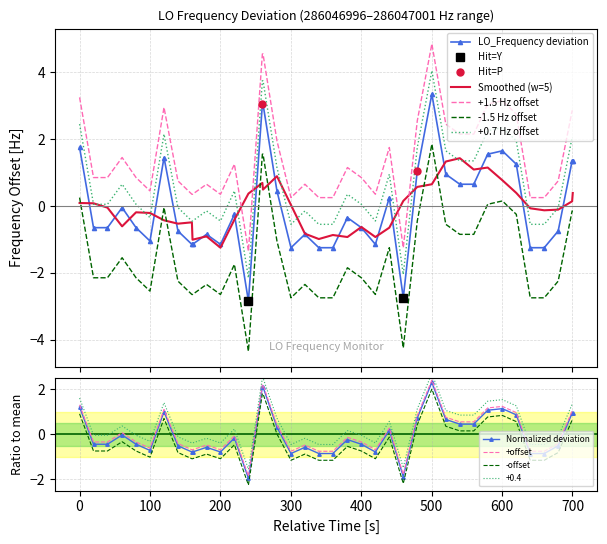

What is the lowest value of the LO_Frequency deviation series?

-2.8